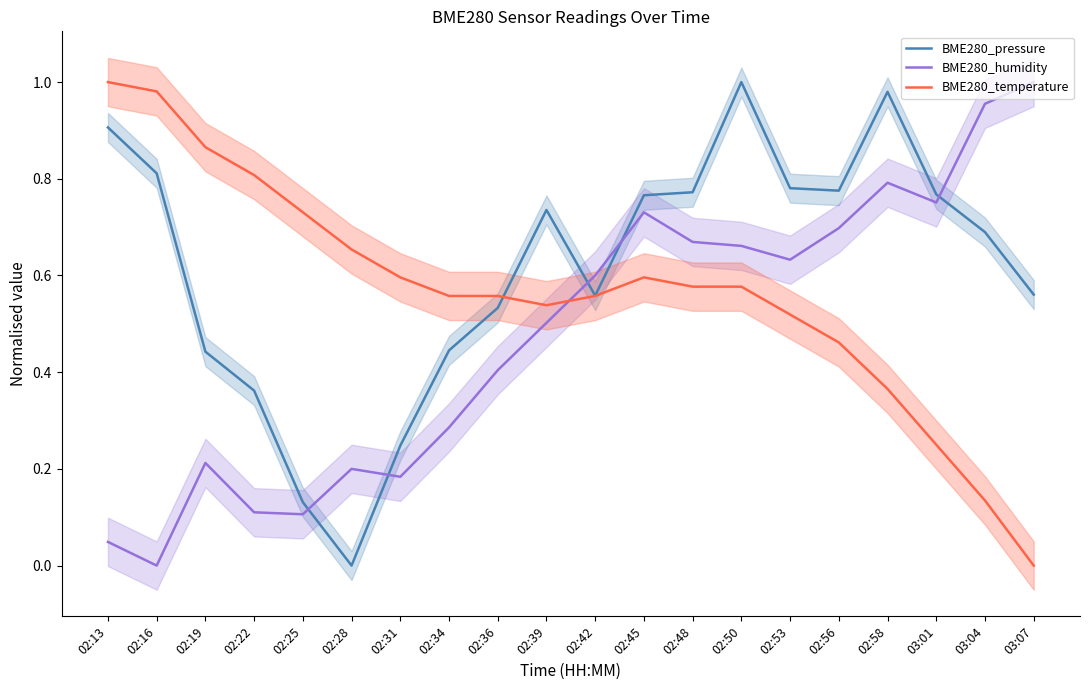

Which series changed the most between 02:22 and 02:50?

BME280_pressure